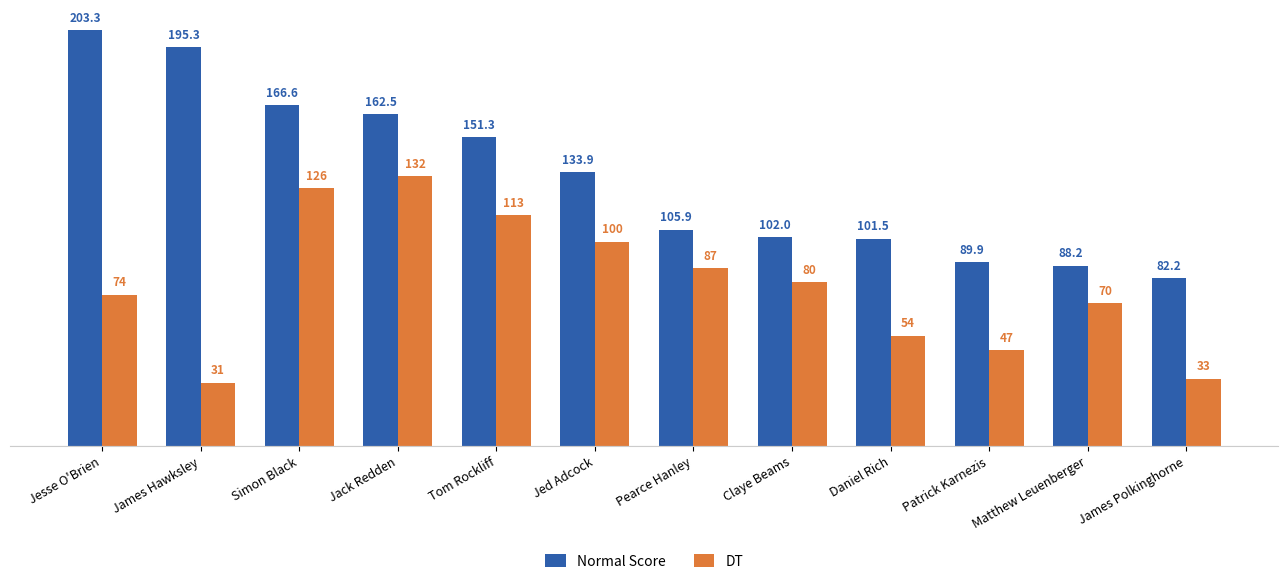

Read the DT value at James Polkinghorne.

33.0